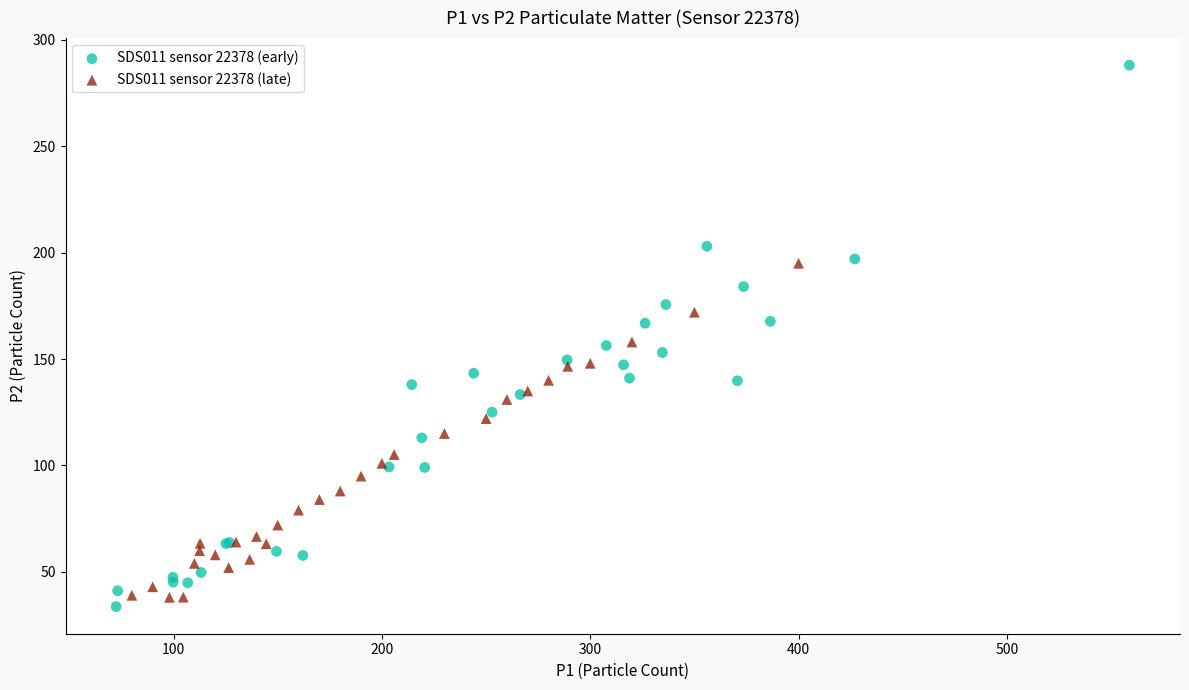

Which series contains the highest Y value?

SDS011 sensor 22378 (early)